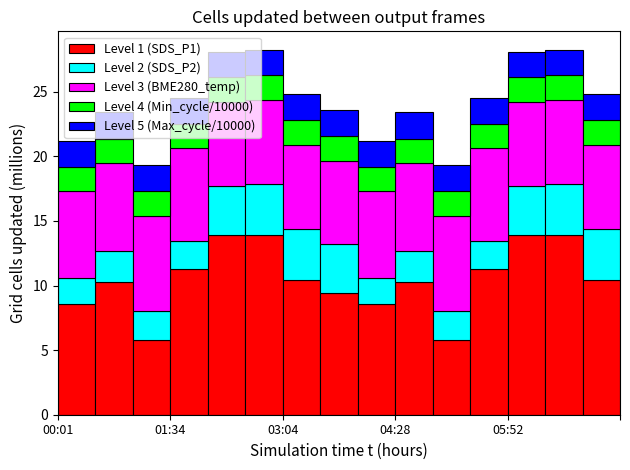

What is the sum of all Level 1 (SDS_P1) values?

157.6